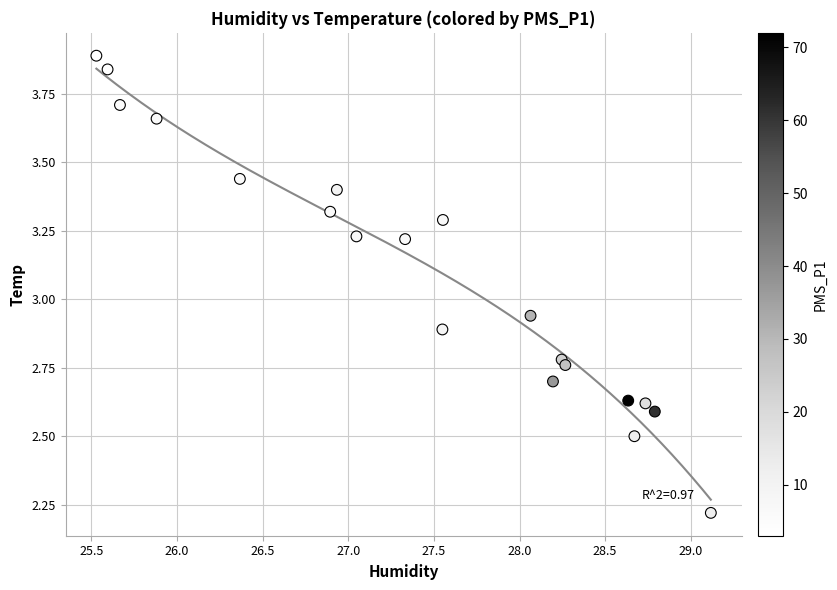

What is the range of Y values (max minus min)?

1.7